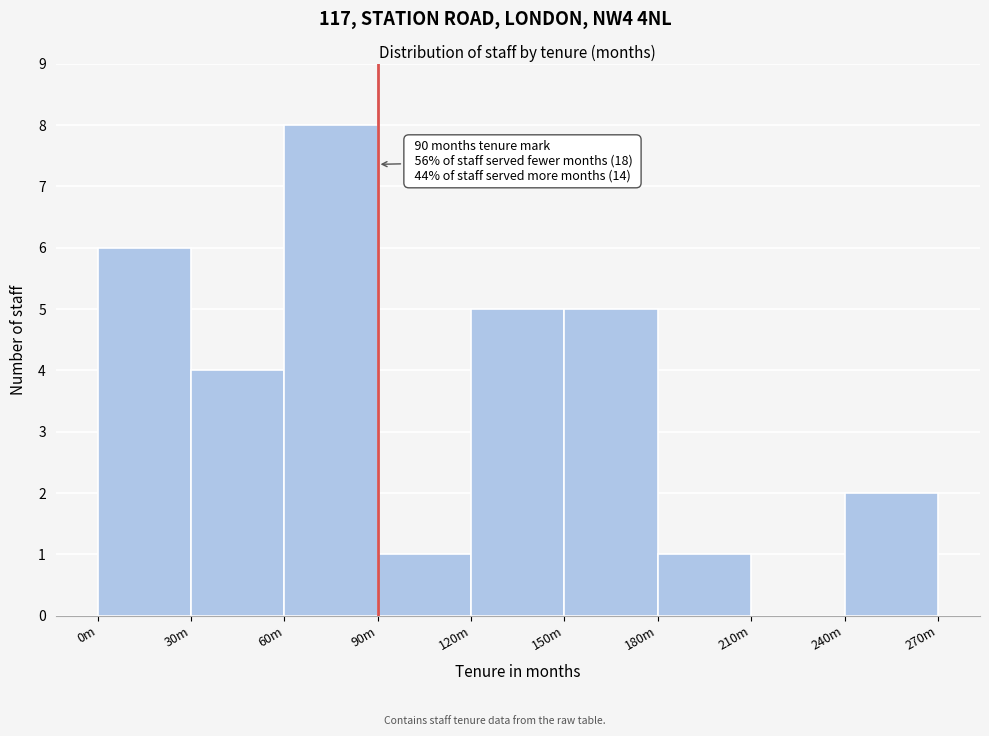

Reading left to right, list all the values displayed in this chart.

0m=6	30m=4	60m=8	90m=1	120m=5	150m=5	180m=1	210m=0	240m=2